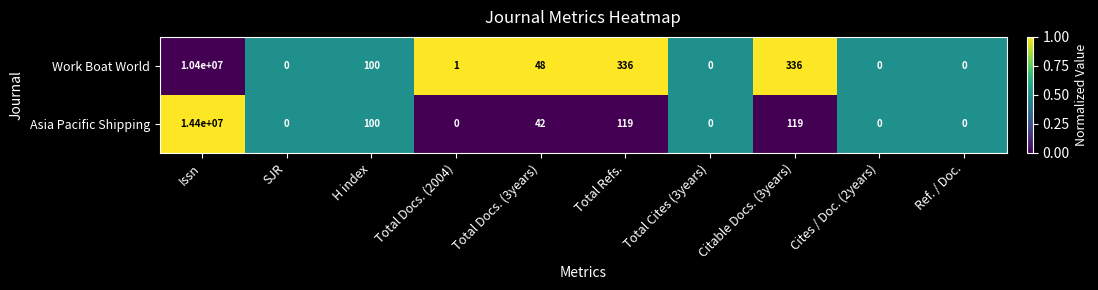

At which category is the sum across all series the highest?

Issn